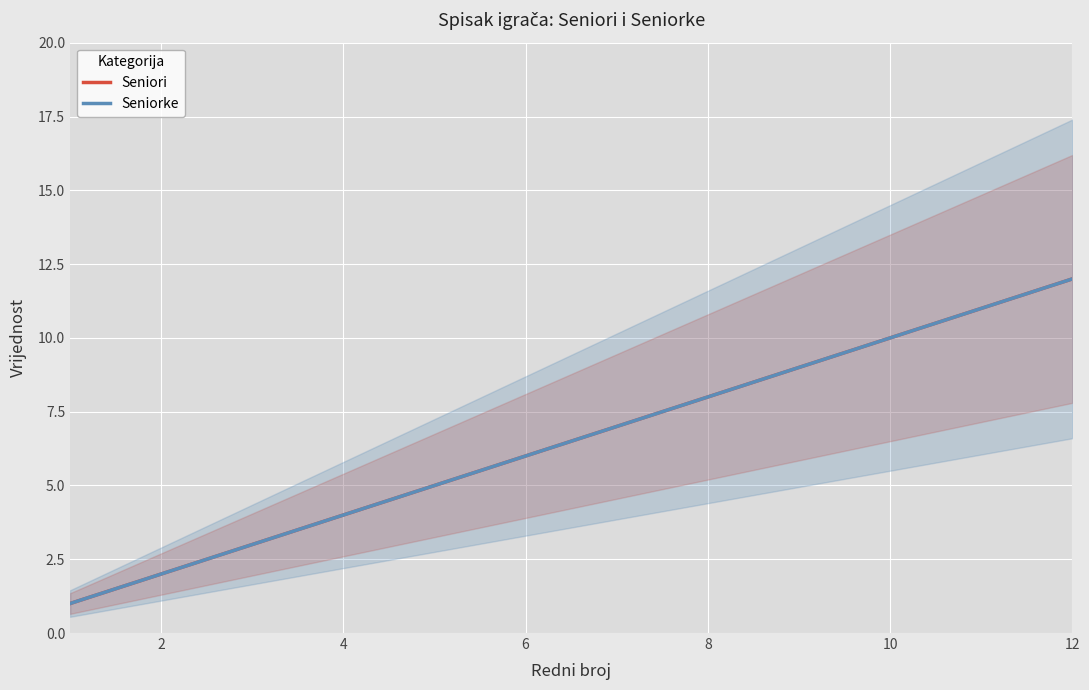

Which series changed the most between 10 and 8?

Seniori